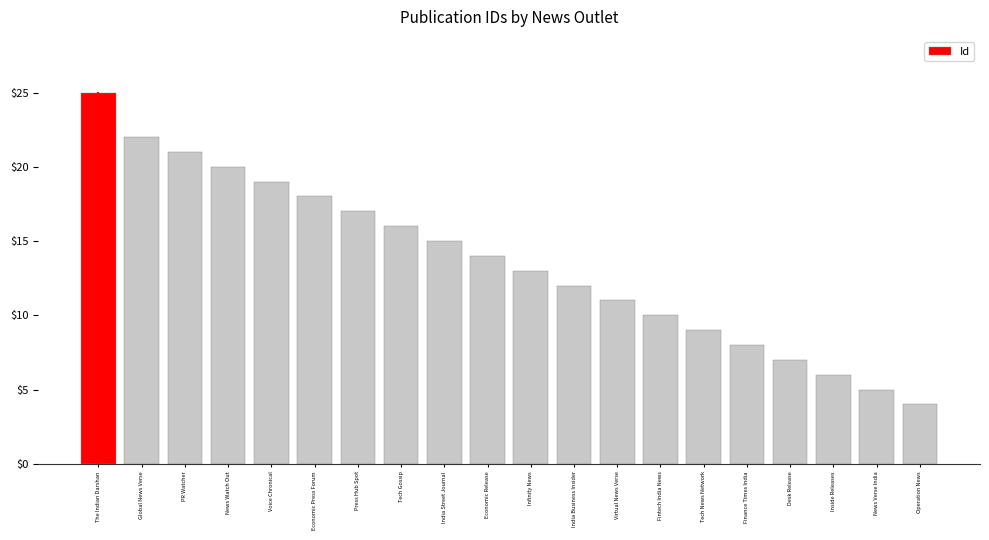

What is the ratio of the value at Voice Chronical to the value at Fintech India News?

1.9